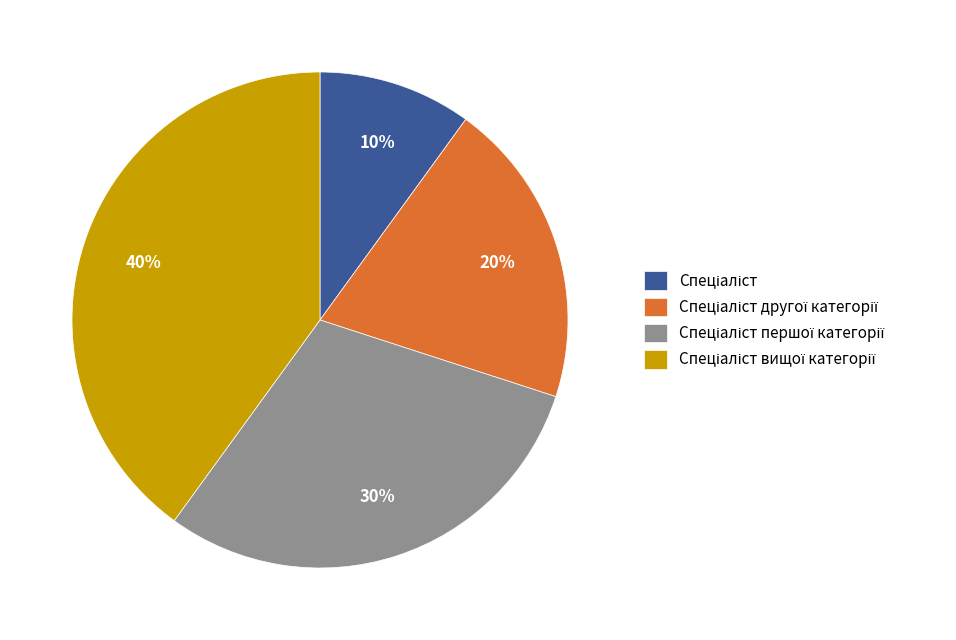

To the nearest percent, what is the average slice percentage?

25%